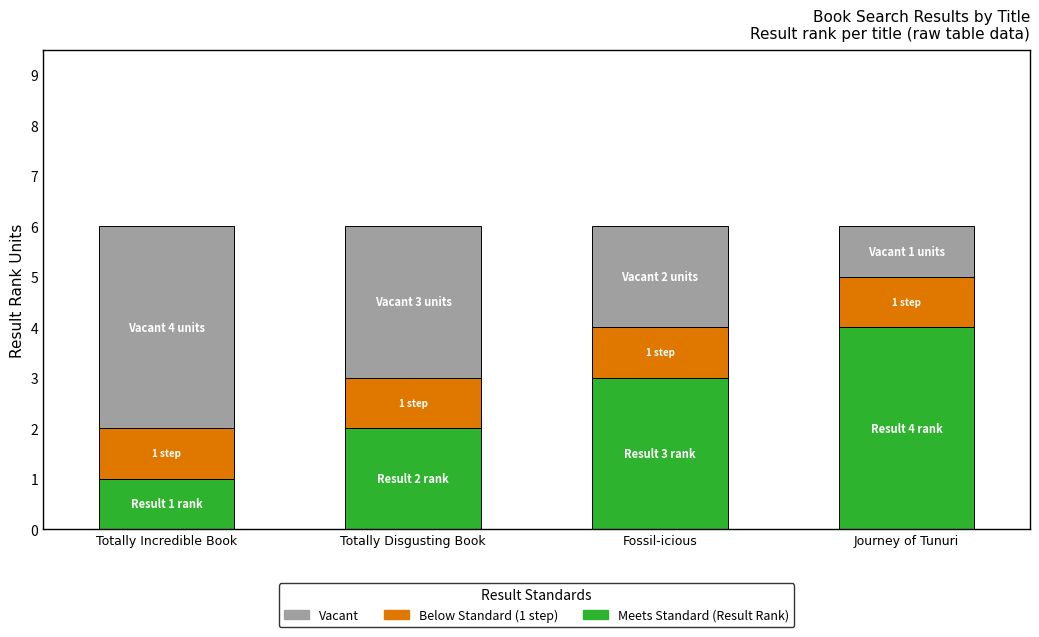

What are all the series names shown in the legend?

Vacant, Below Standard (1 step), Meets Standard (Result Rank)